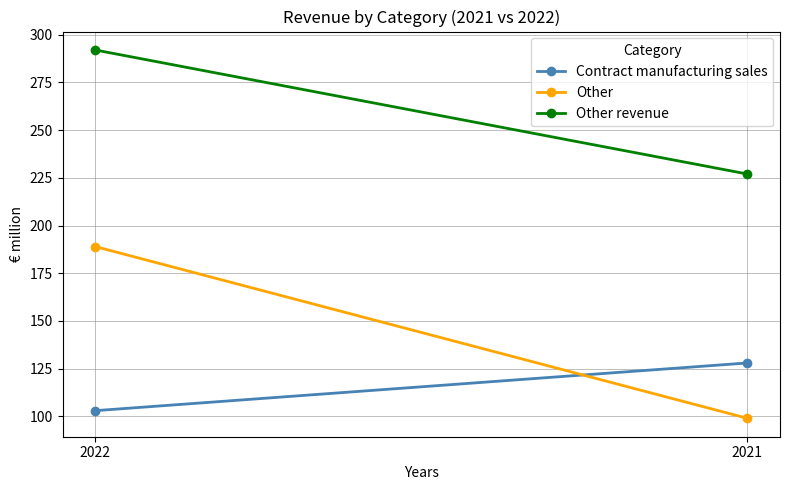

What is the lowest value of the Contract manufacturing sales series?

103